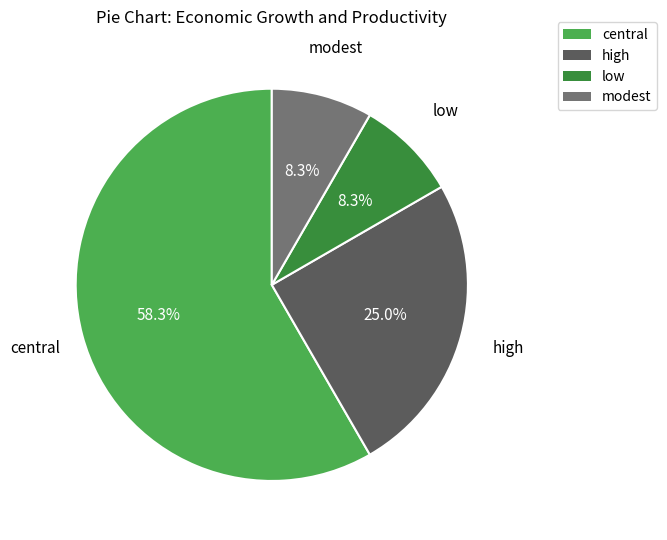

Is central the majority of the pie?

Yes